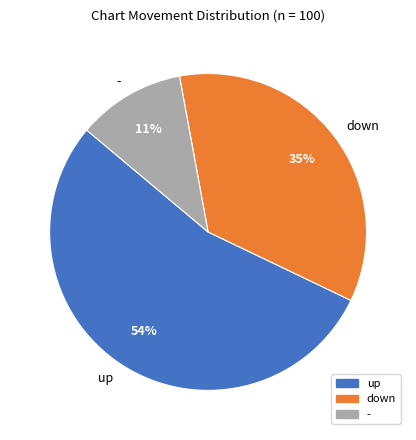

What is the largest slice in the pie chart?

up